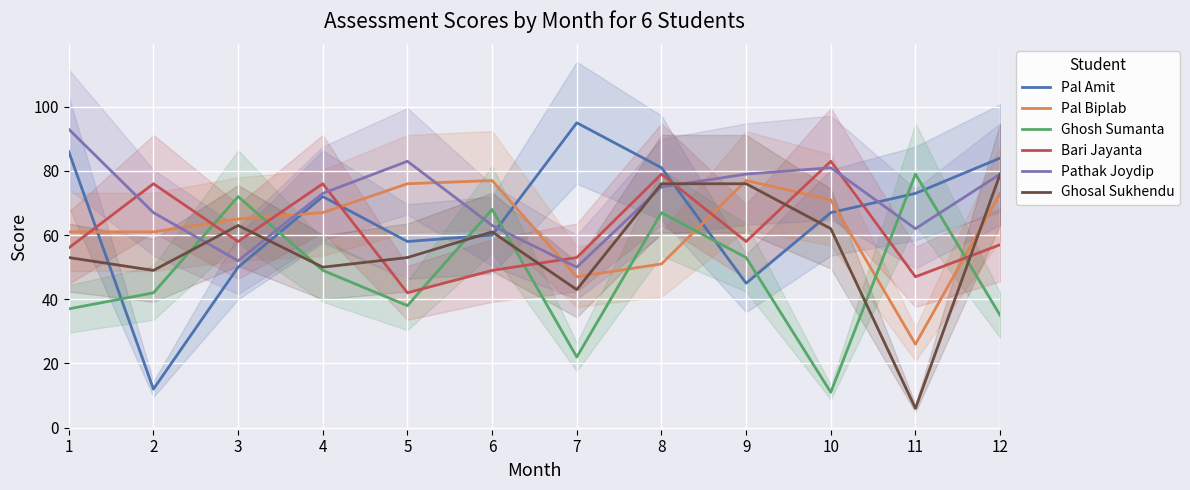

Where does the Bari Jayanta series first go above 58?

2